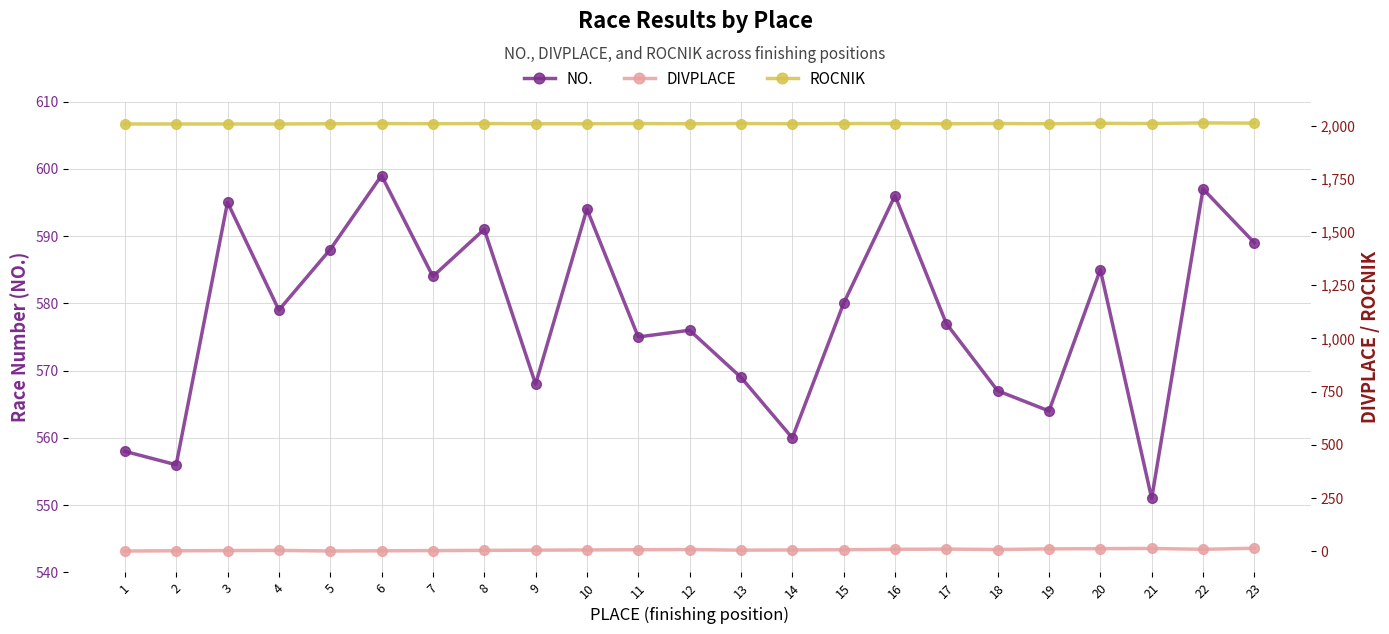

Rank the series by their maximum value, from highest to lowest.

ROCNIK, NO., DIVPLACE